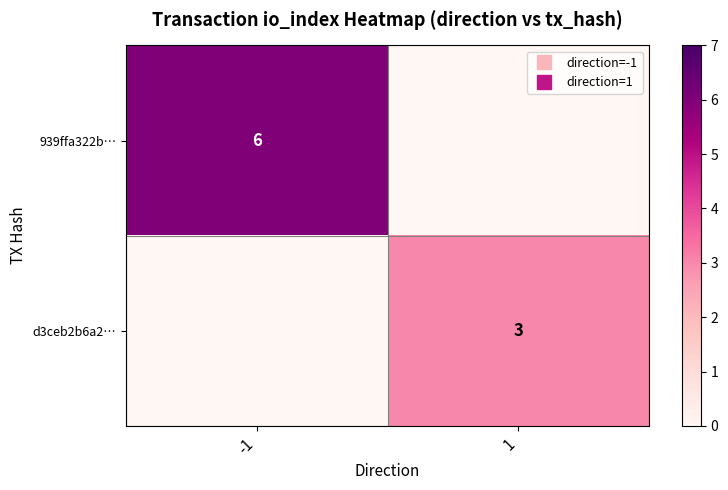

What is the difference between the highest and lowest values at -1?

6